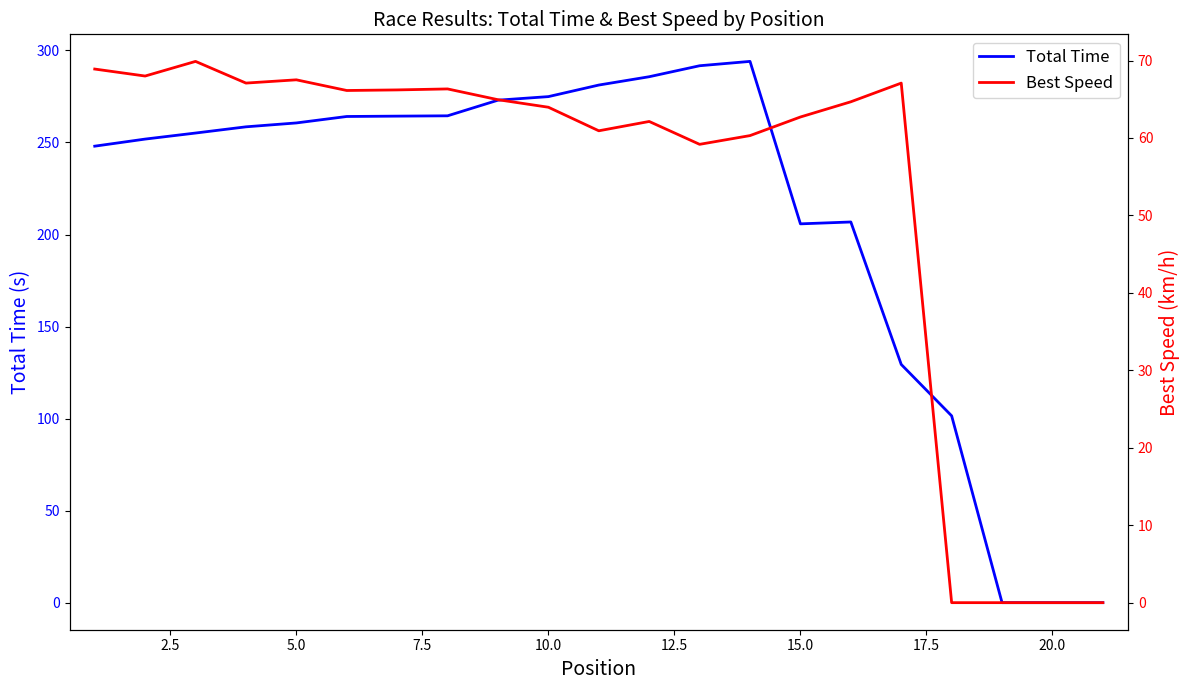

In Best Speed, how many points are higher than both neighbors (excluding endpoints)?

5